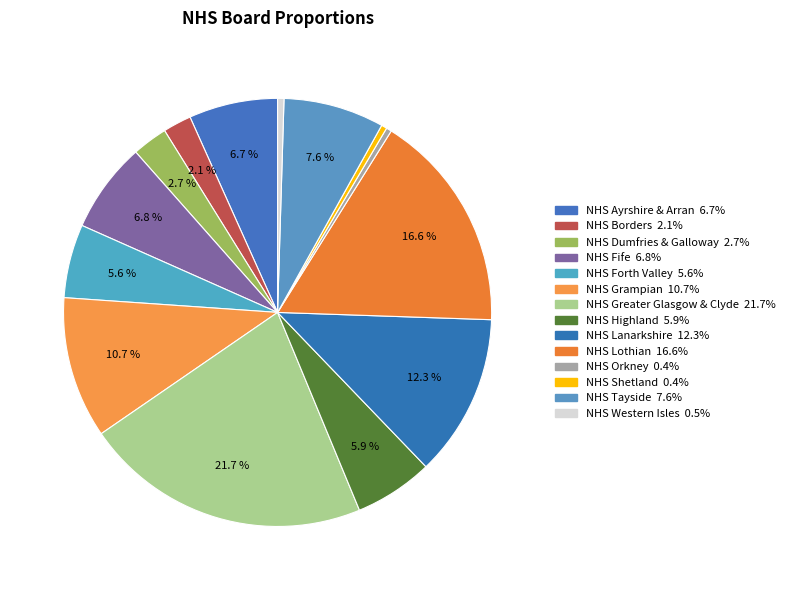

Count the number of slices in the pie.

14